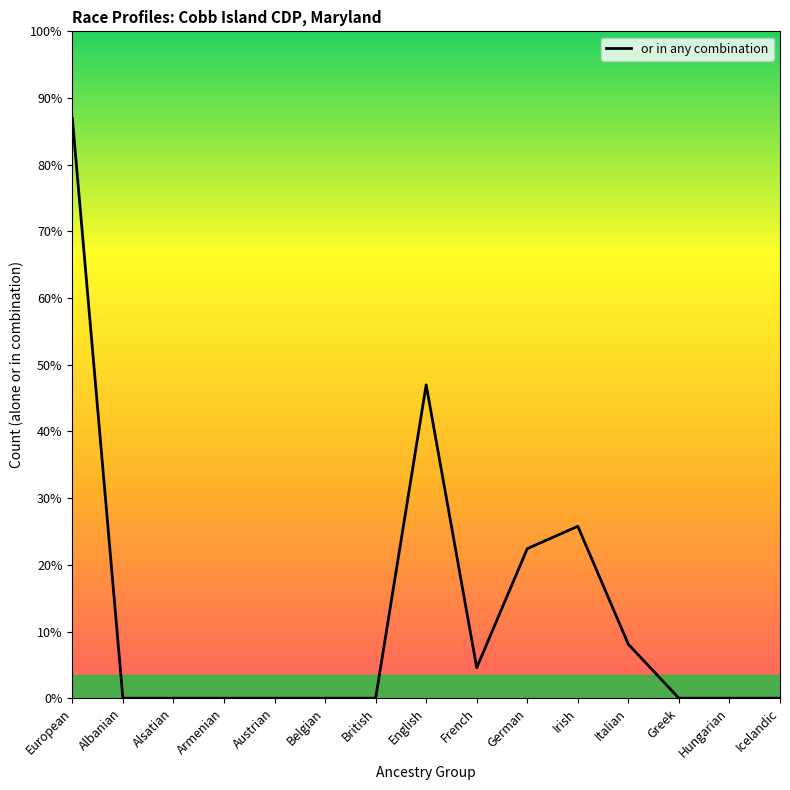

Does the chart have visible grid lines?

No